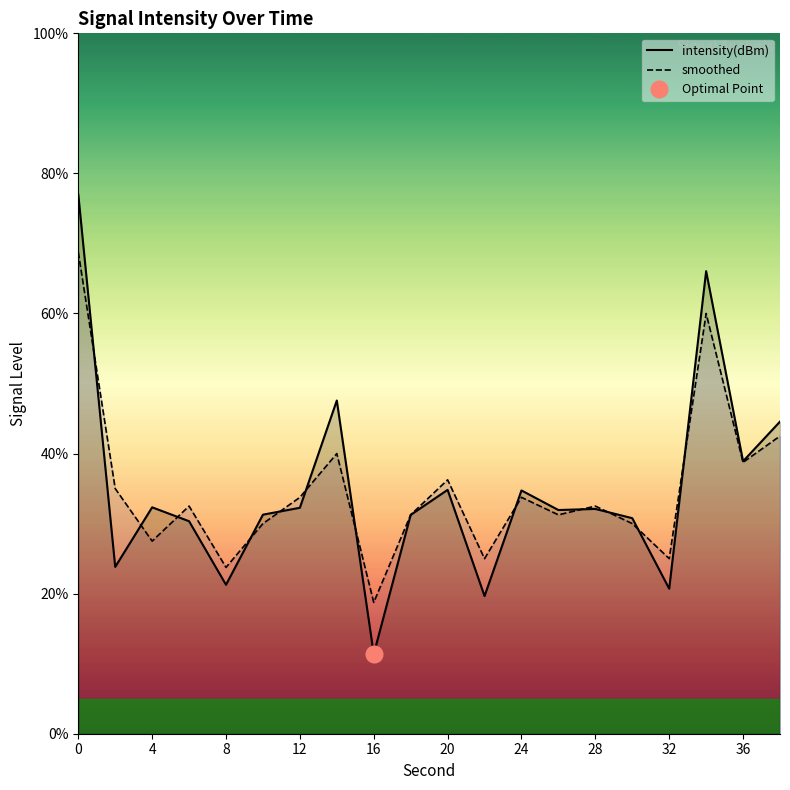

The smoothed series shows 9.9 at 4. True or false?

False